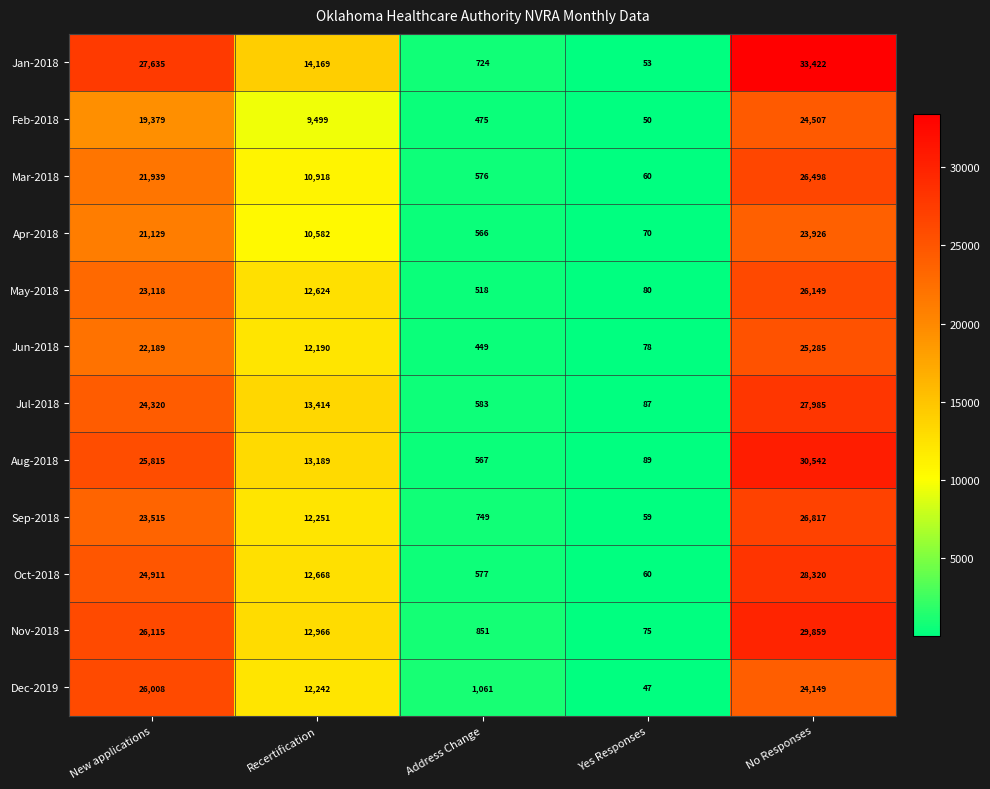

Is the value of Mar-2018 at Yes Responses greater than the value of Jan-2018 at Address Change?

No